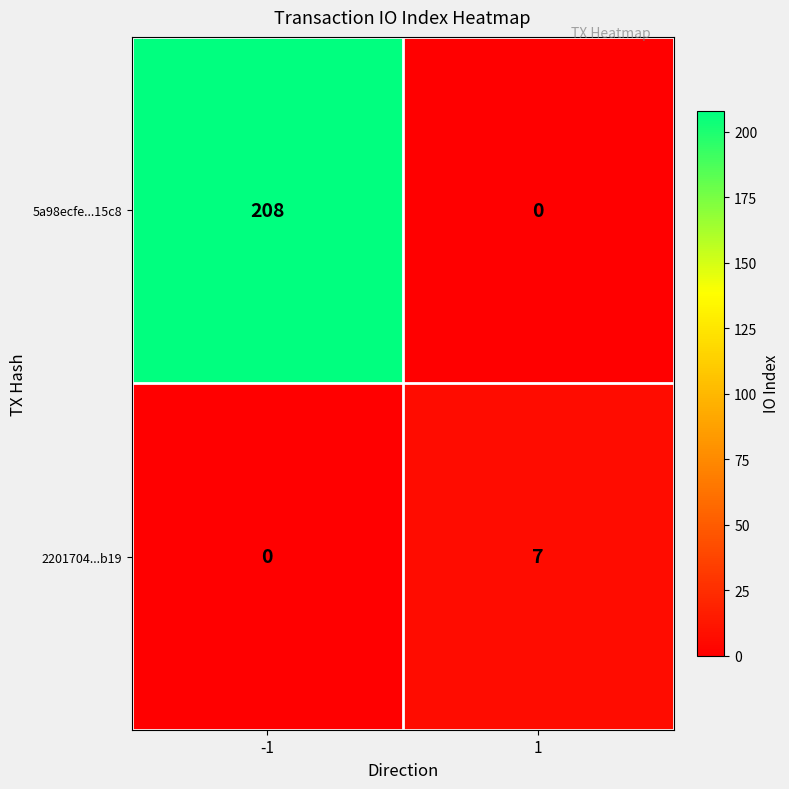

Reading left to right, transcribe all the data shown in this chart.

5a98ecfe...15c8: 208	0
2201704...b19: 0	7